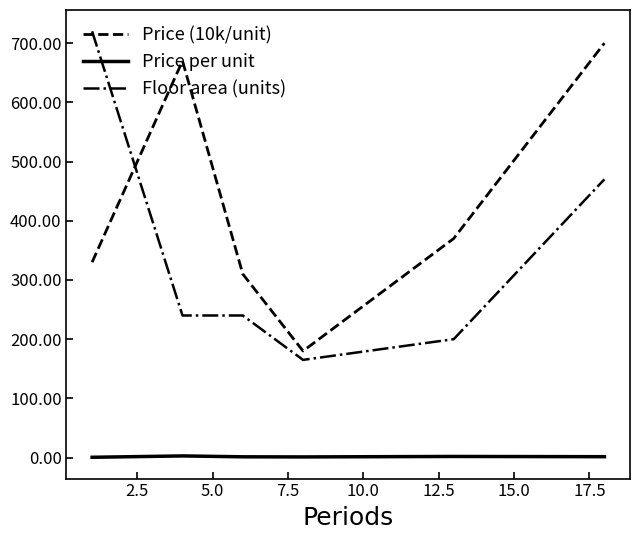

What is the difference between the maximum and second lowest values in the Price per unit series?

1.7